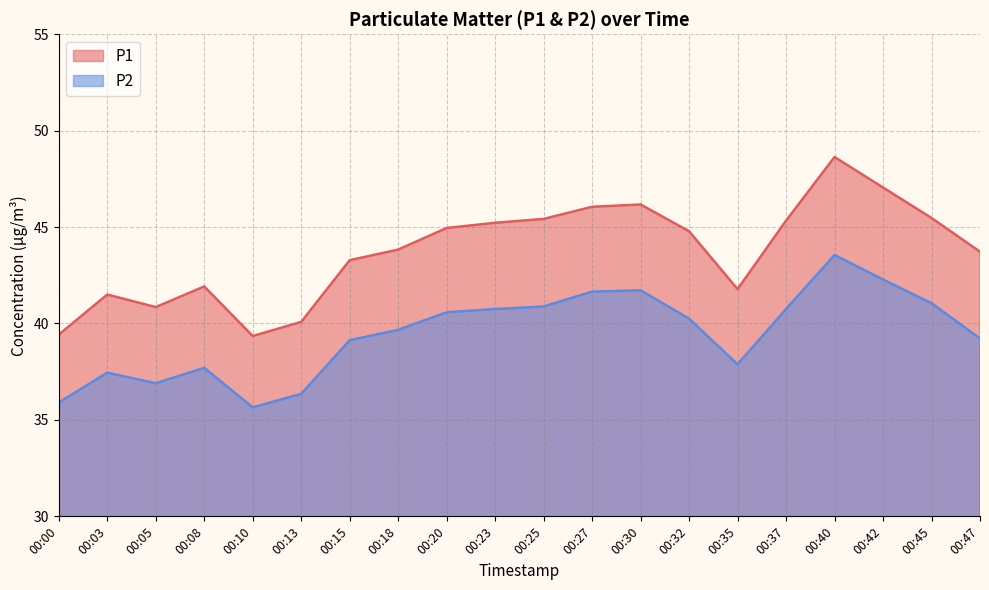

Reading left to right, list all the values displayed in this chart.

P1: 00:00=39.4	00:03=41.5	00:05=40.9	00:08=41.9	00:10=39.4	00:13=40.1	00:15=43.3	00:18=43.8	00:20=45.0	00:23=45.2	00:25=45.4	00:27=46.0	00:30=46.2	00:32=44.8	00:35=41.8	00:37=45.3	00:40=48.6	00:42=47.0	00:45=45.5	00:47=43.7
P2: 00:00=35.9	00:03=37.5	00:05=36.9	00:08=37.7	00:10=35.6	00:13=36.4	00:15=39.1	00:18=39.7	00:20=40.6	00:23=40.8	00:25=40.9	00:27=41.6	00:30=41.7	00:32=40.2	00:35=37.9	00:37=40.8	00:40=43.5	00:42=42.3	00:45=41.0	00:47=39.2